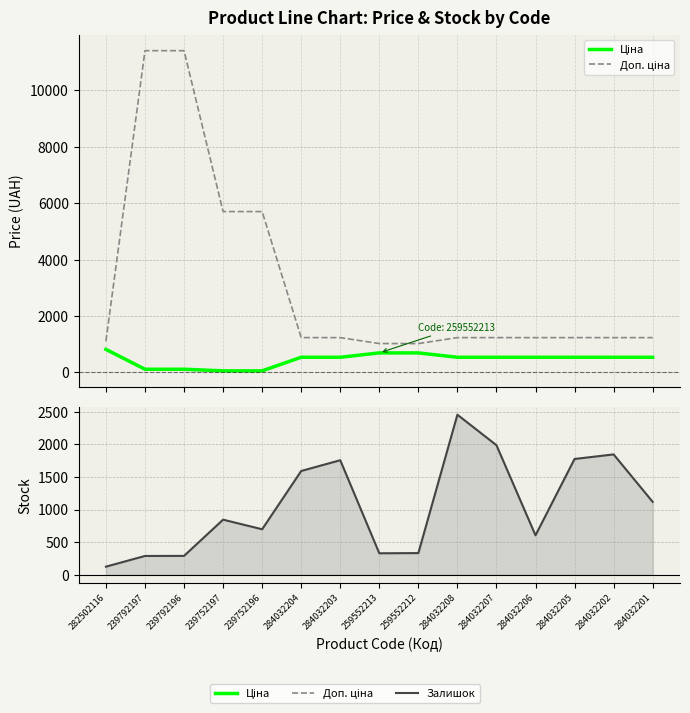

At which category is the sum across all series the highest?

239792196